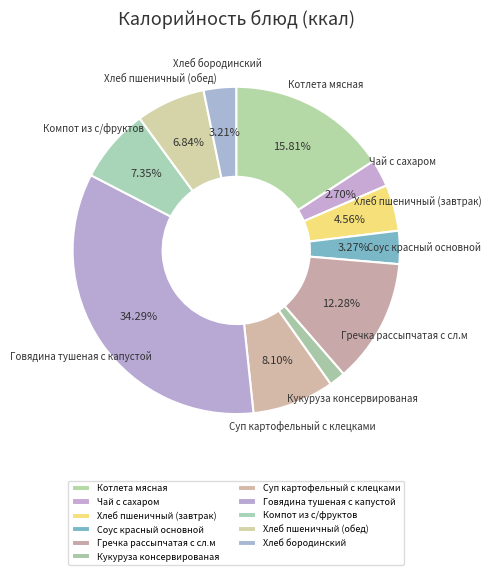

Is there a majority slice in this chart?

No